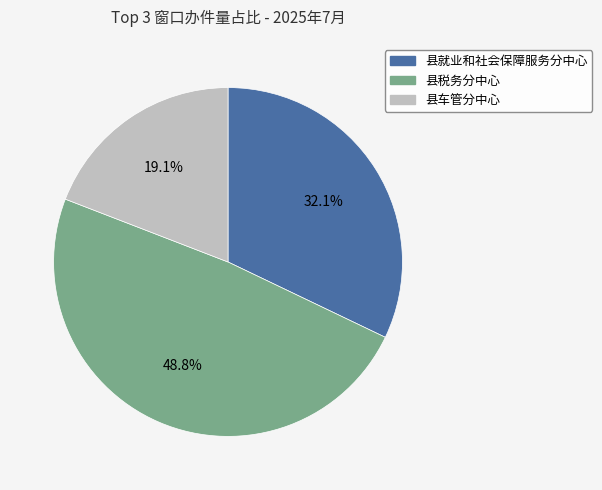

Count the number of slices in the pie.

3